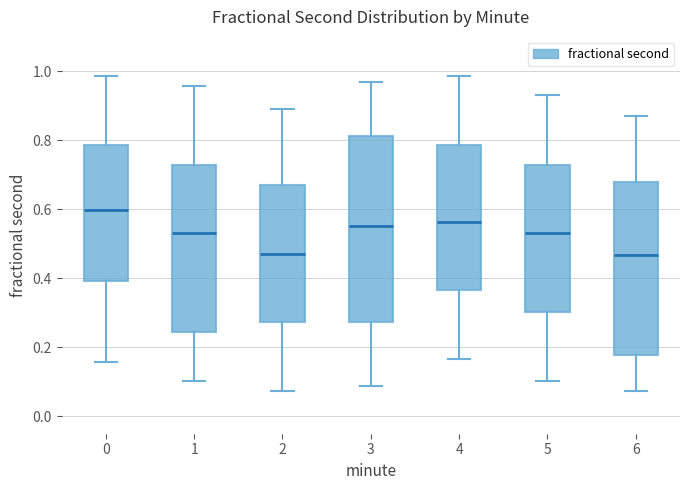

Reading left to right, read every box against the y-axis: the position of its median line, the range the box covers, and the ends of its whiskers. The values are not printed on the chart, so give them approximately, as read against the axis.

0: median 0.60, box 0.40 to 0.78, whiskers 0.16 to 0.98
1: median 0.54, box 0.24 to 0.72, whiskers 0.10 to 0.96
2: median 0.48, box 0.28 to 0.68, whiskers 0.08 to 0.88
3: median 0.56, box 0.28 to 0.82, whiskers 0.08 to 0.96
4: median 0.56, box 0.36 to 0.78, whiskers 0.16 to 0.98
5: median 0.54, box 0.30 to 0.72, whiskers 0.10 to 0.94
6: median 0.46, box 0.18 to 0.68, whiskers 0.08 to 0.86